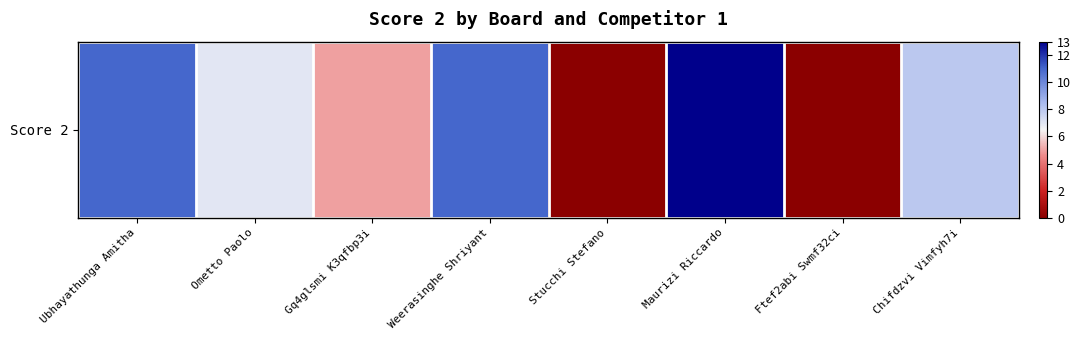

The chart shows a value of 3 at Gq4glsmi K3qfbp3i. True or false?

False